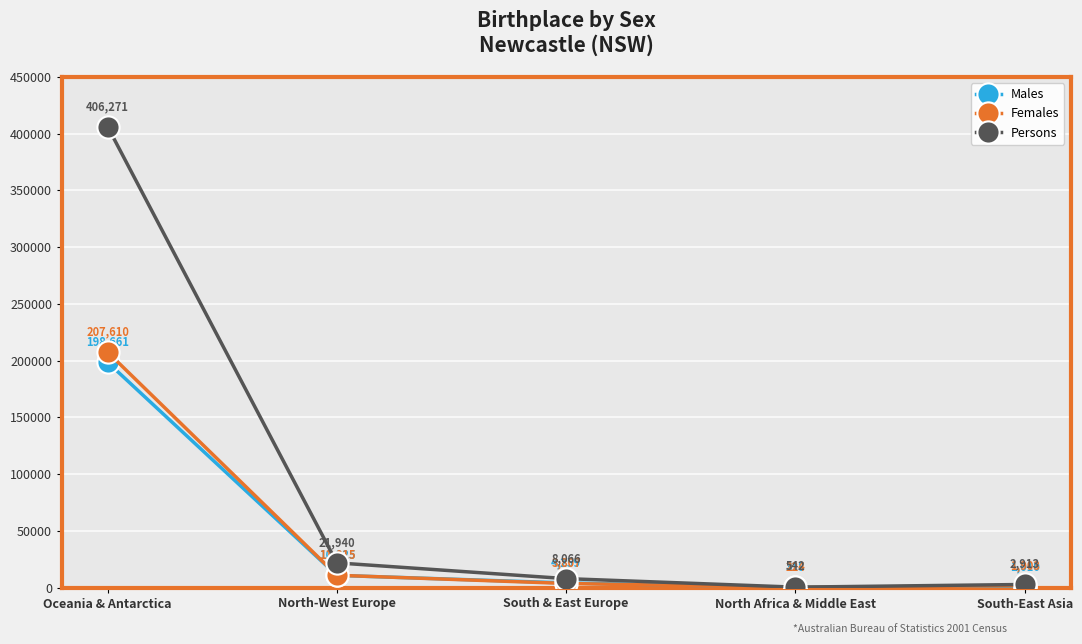

Where is Females nearest to the value 103917?

North-West Europe